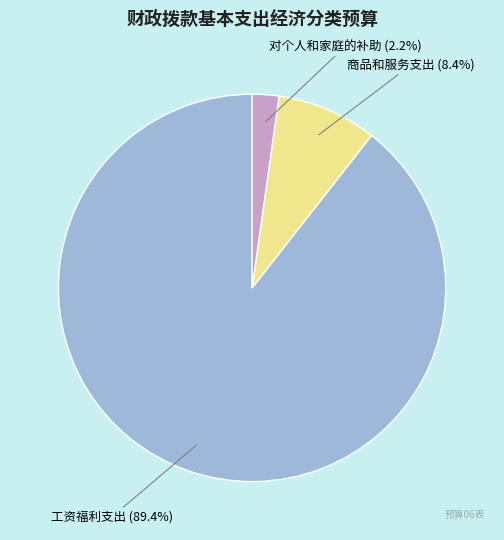

Count the number of slices in the pie.

3